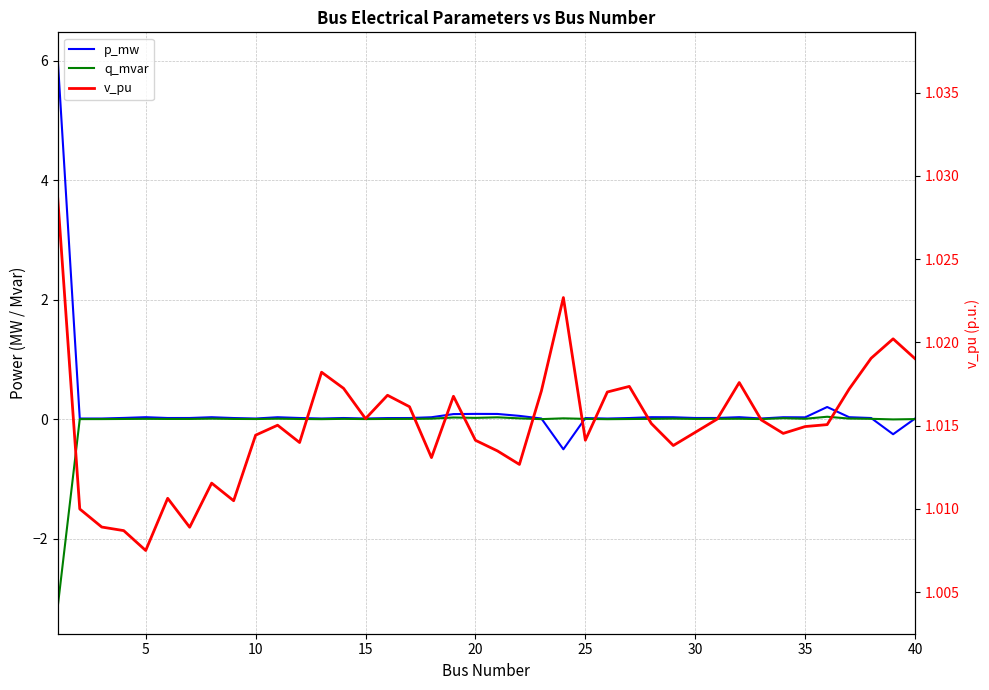

Which series has the largest range (max minus min)?

p_mw